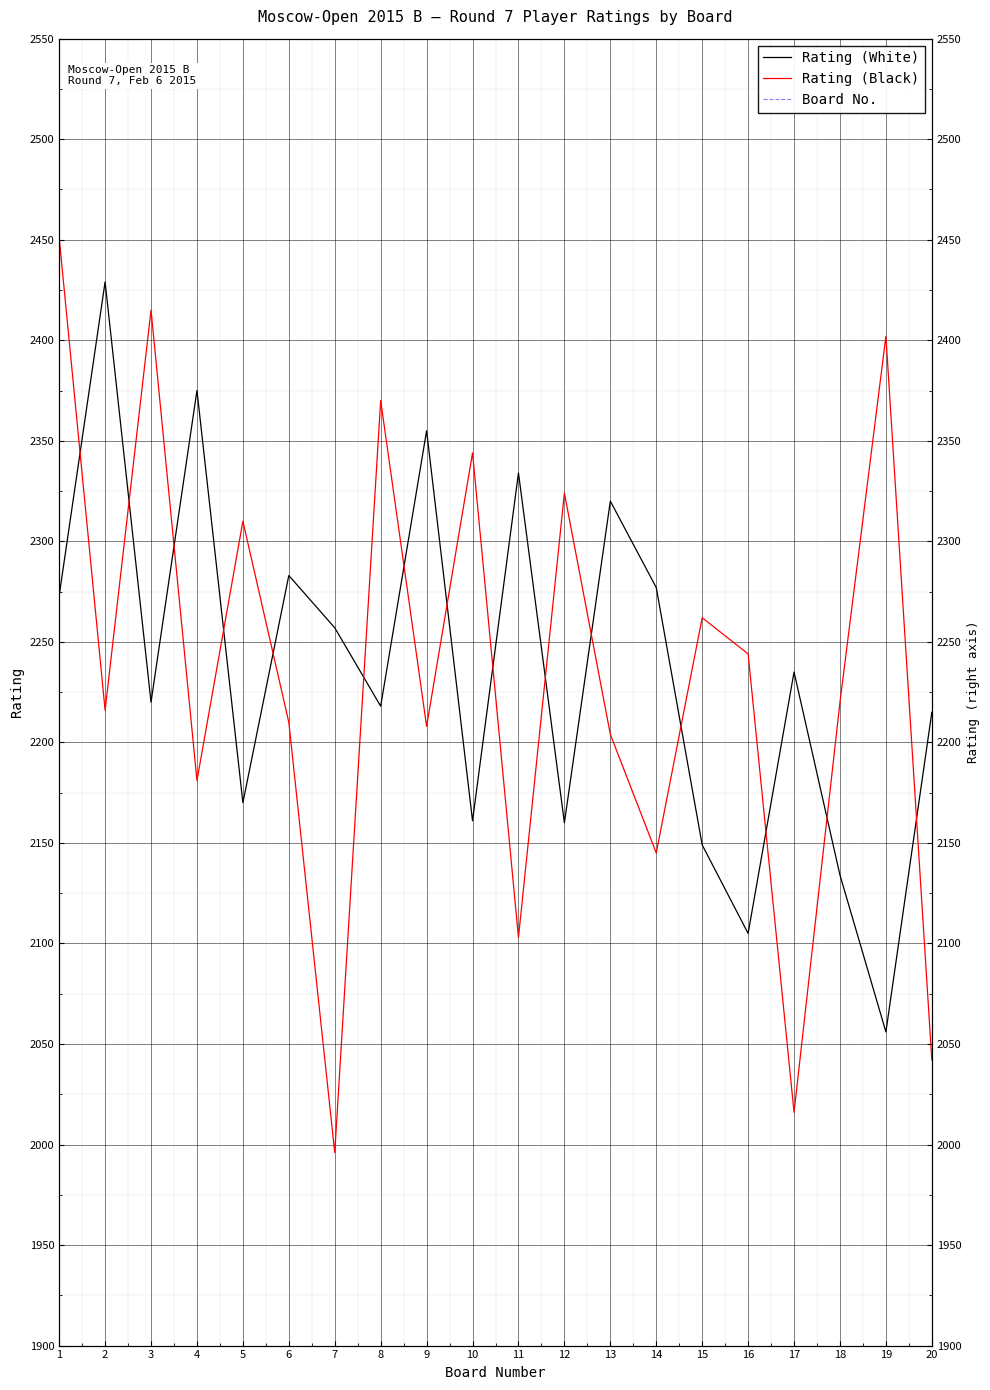

Which series has the widest spread of values?

Rating (Black)